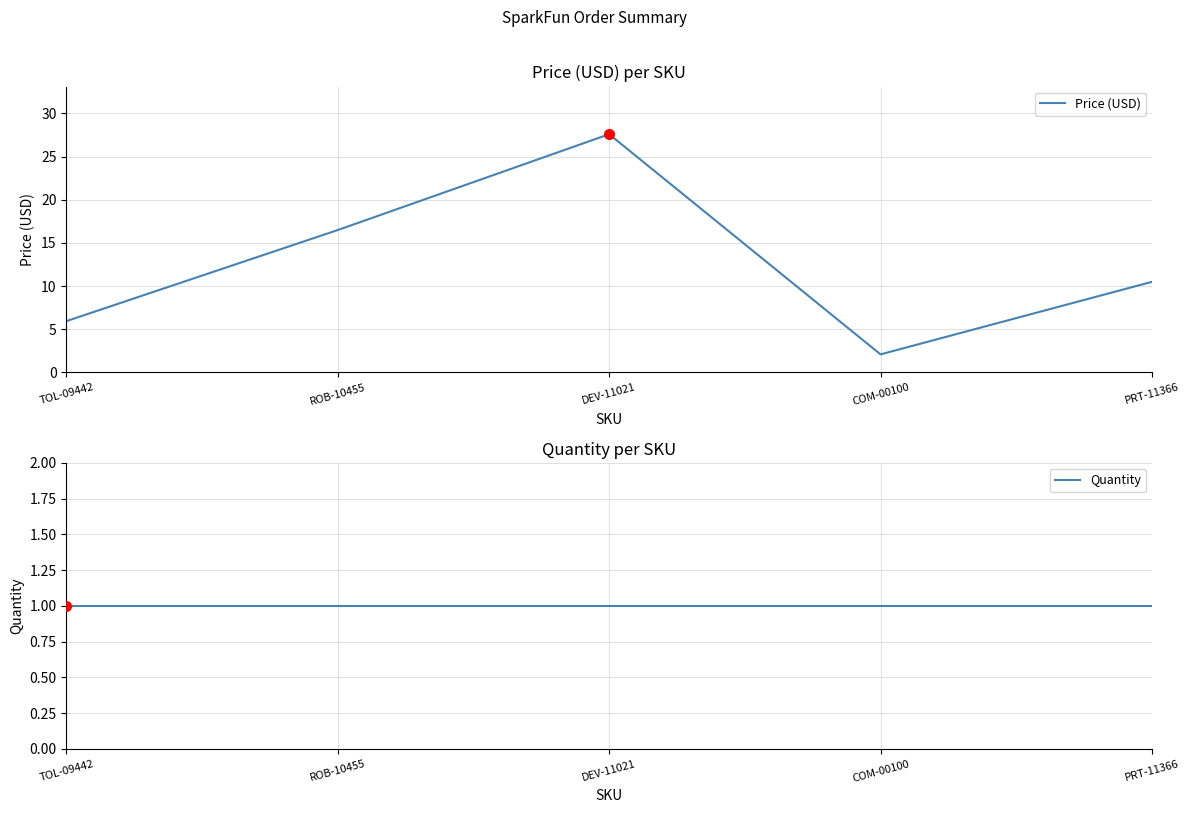

Which series has the largest total across all categories?

Price (USD)